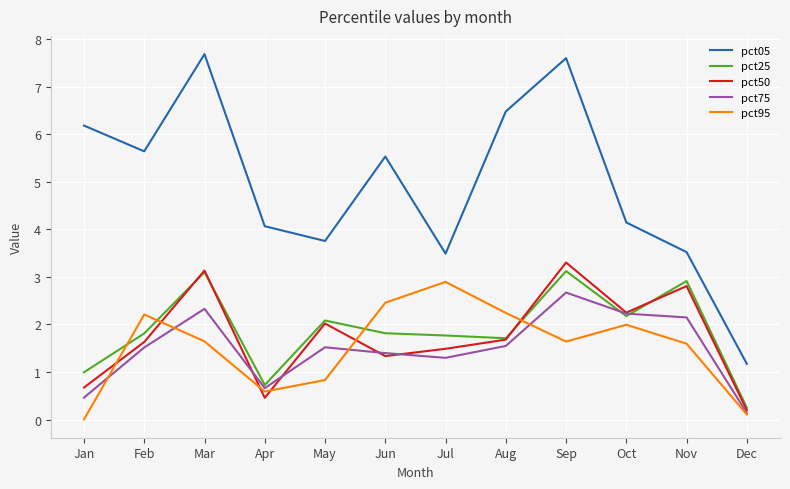

At which label does pct05 reach its peak?

Mar